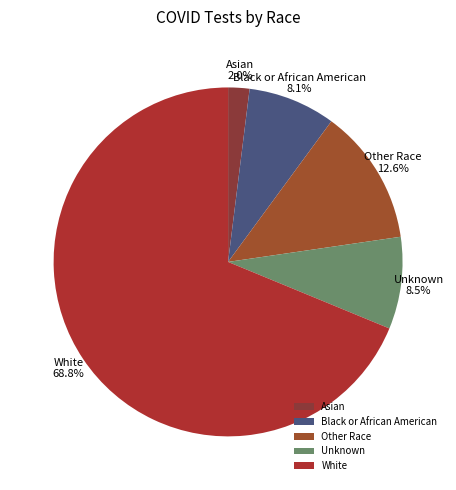

Is there a majority slice in this chart?

Yes